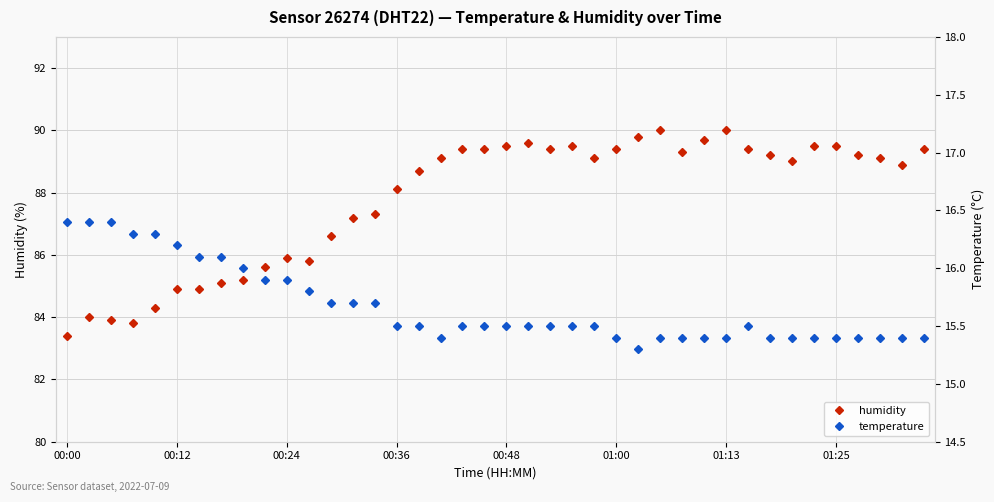

What is the difference between the humidity values at 28 and 36?

0.1